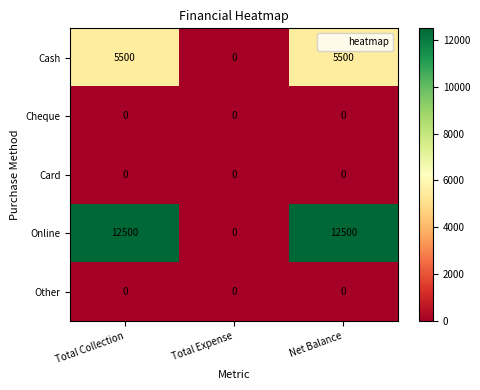

Reading left to right, what are all the values shown in this chart?

Cash: 5500	0	5500
Cheque: 0	0	0
Card: 0	0	0
Online: 12500	0	12500
Other: 0	0	0